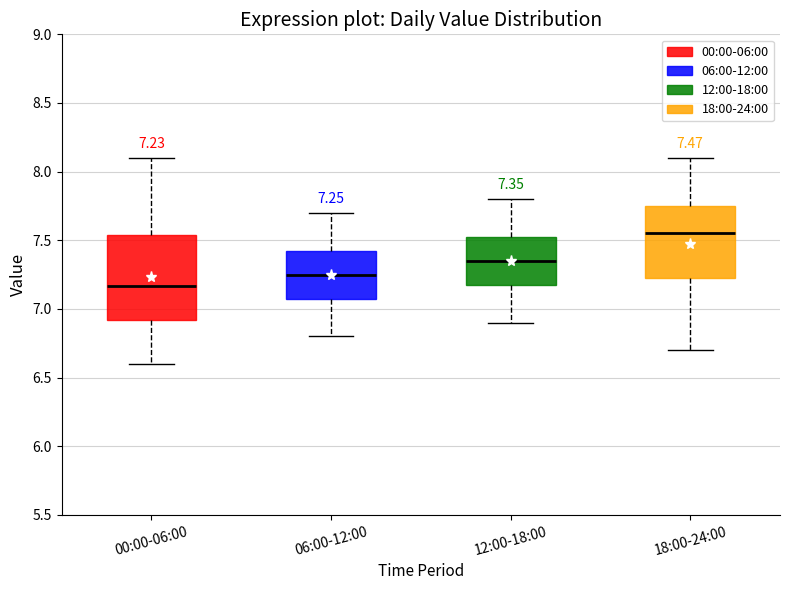

Which box's median line is the highest?

18:00-24:00